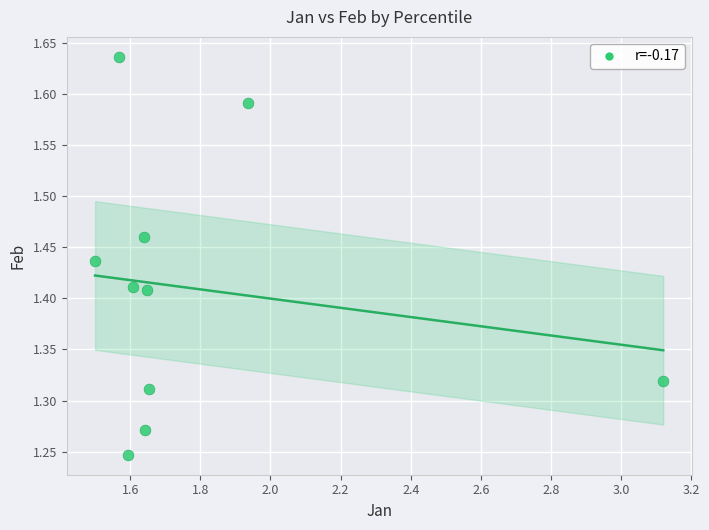

What is the range of Y values (max minus min)?

0.4